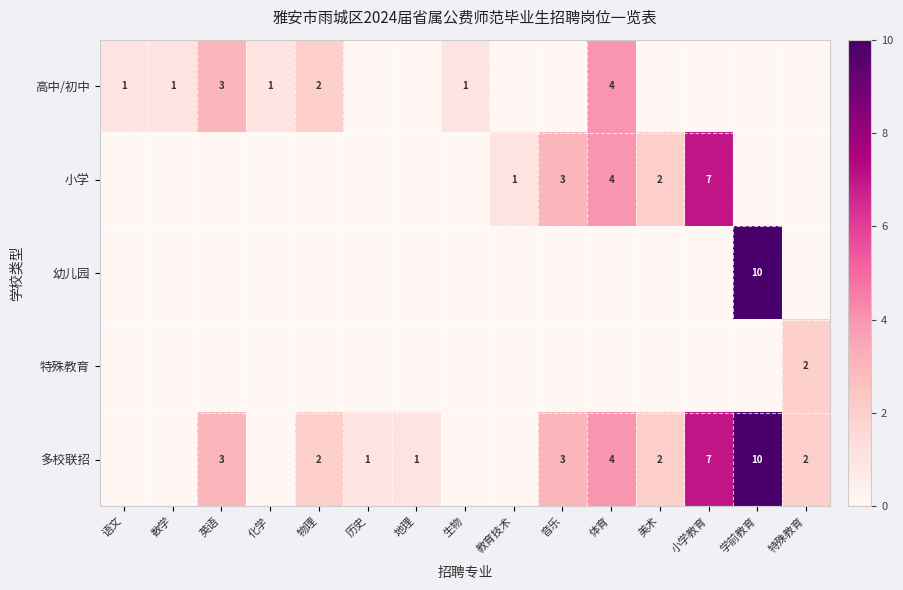

Is it true that 高中/初中 equals 1 at 数学?

True